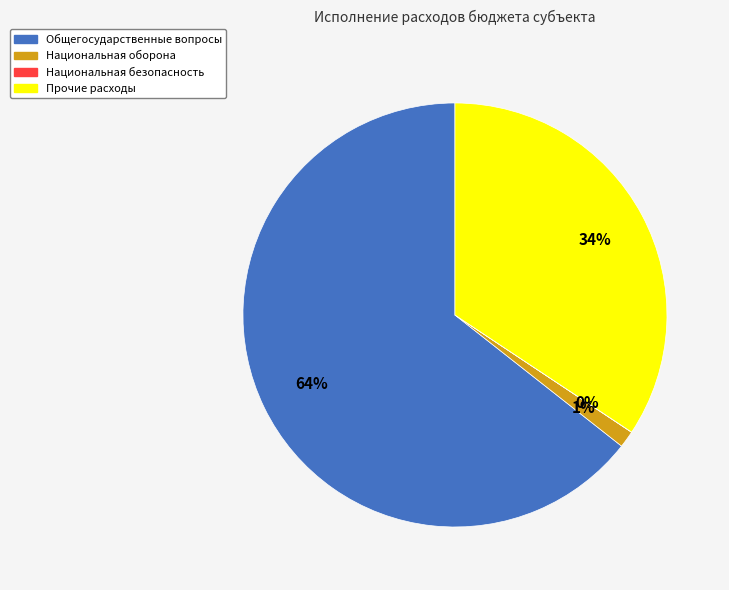

Is there a majority slice in this chart?

Yes